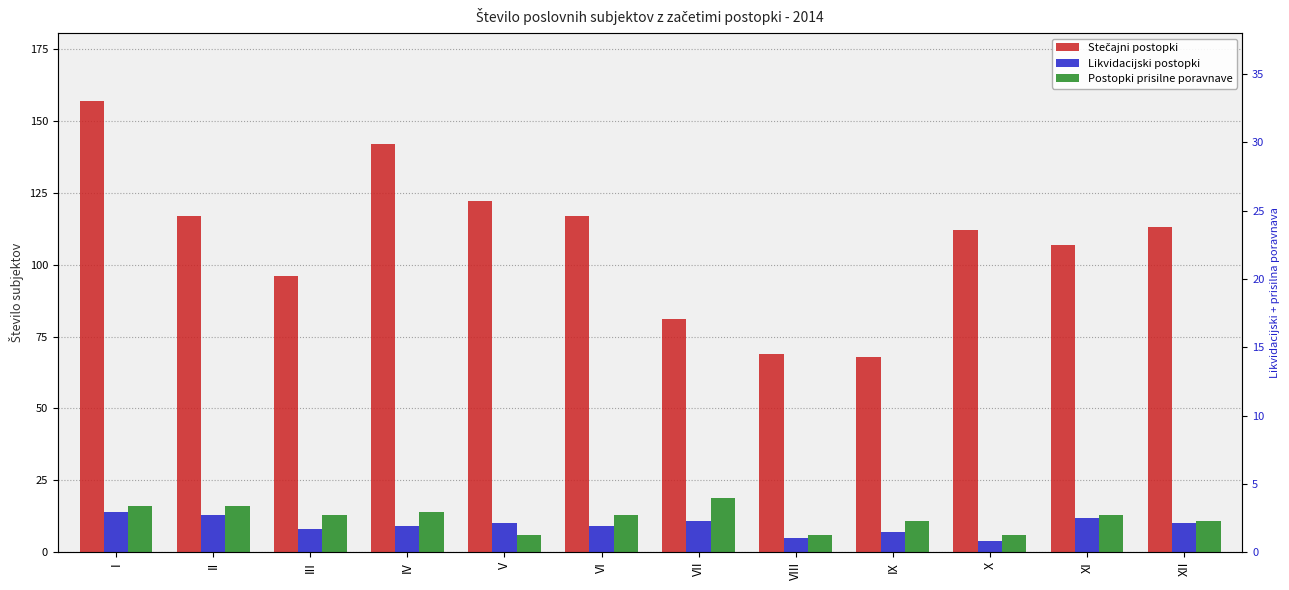

Read the Stečajni postopki value at X, to the nearest 5.

110